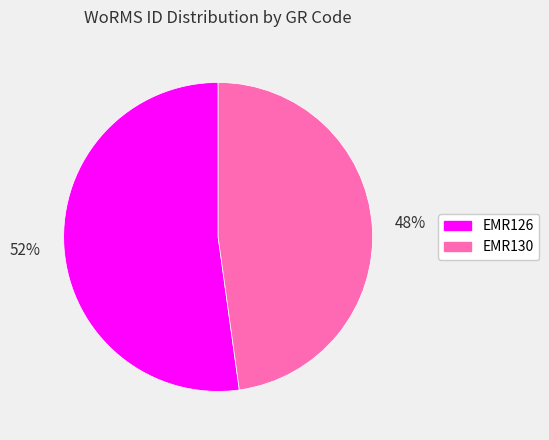

Is EMR130 the majority of the pie?

No